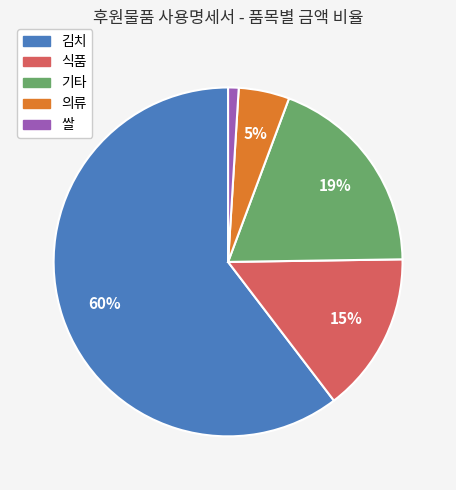

Which category has the biggest portion of the pie?

김치